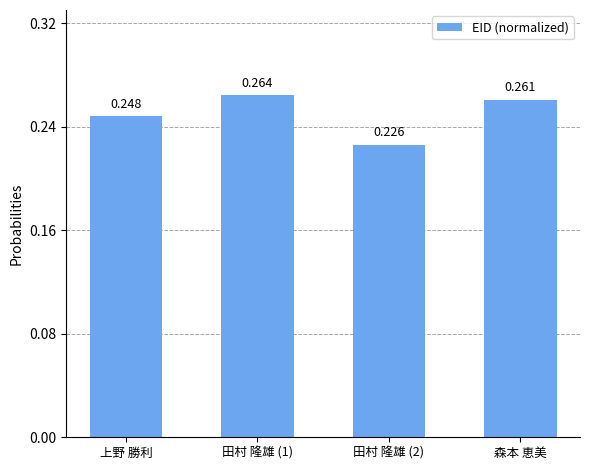

What is the label of the 4th bar from the right?

上野 勝利